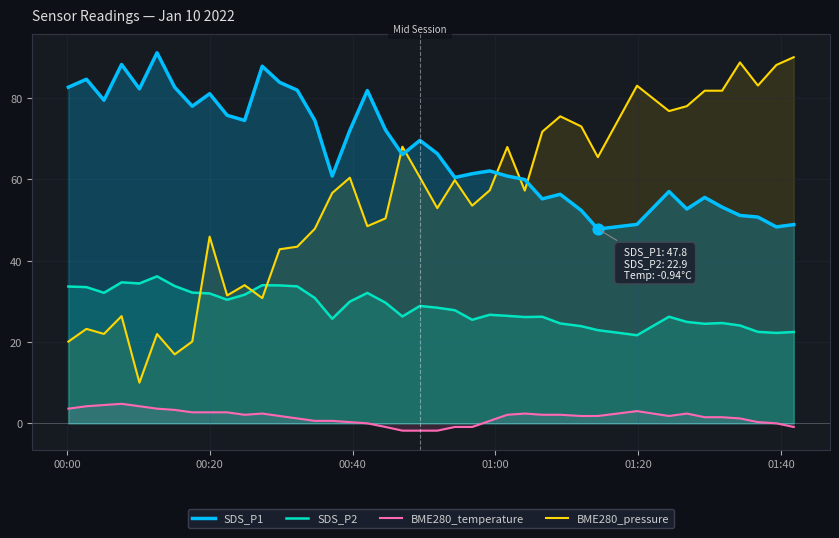

Which series has the largest total across all categories?

SDS_P1